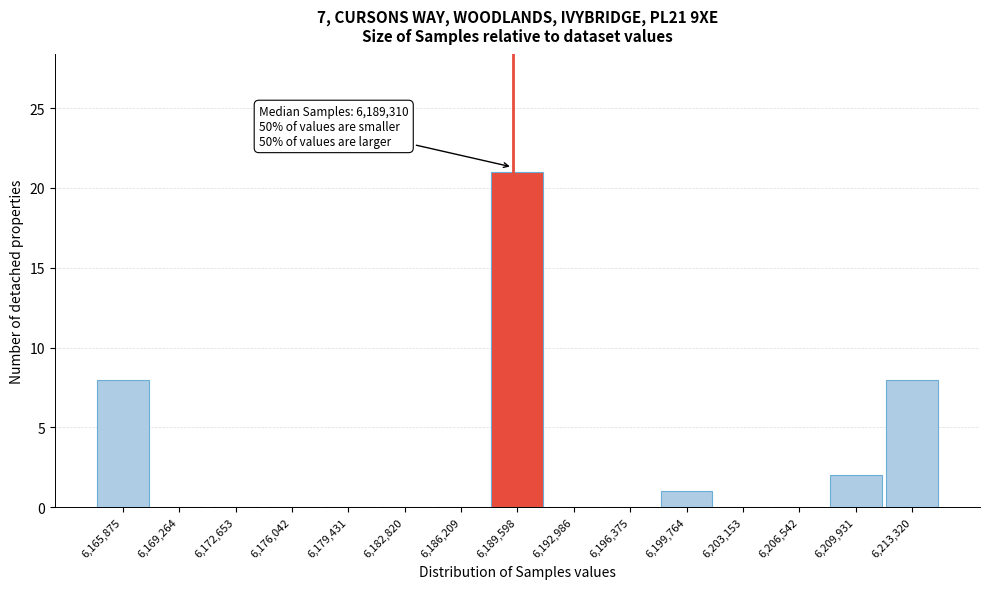

Which range on the x-axis has the tallest bar?

6188000 to 6191500